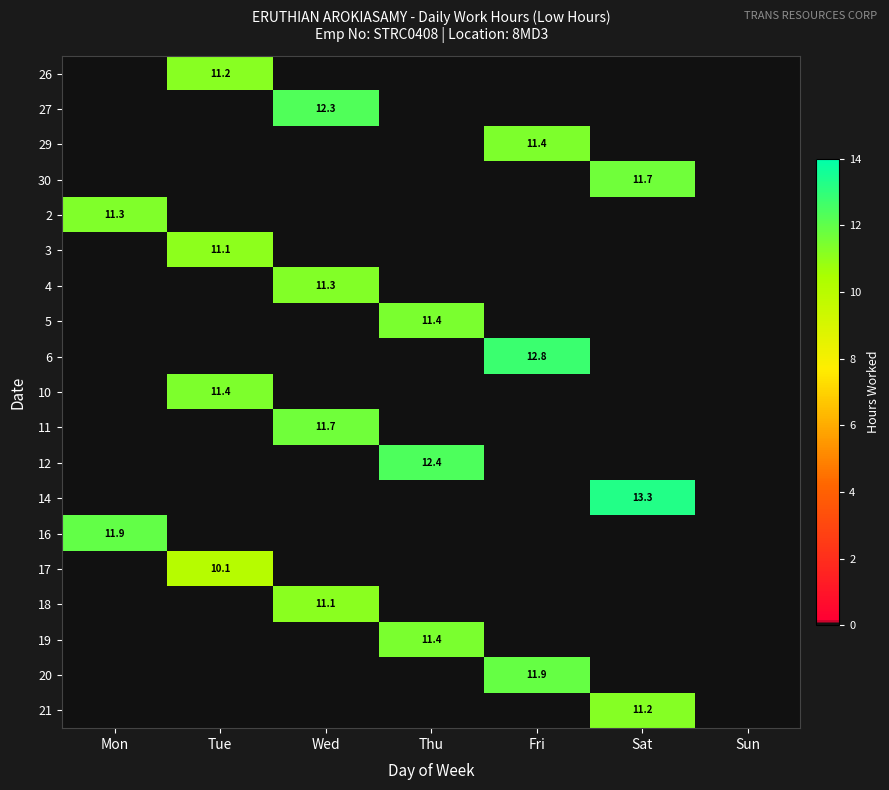

Is it true that 6 equals 7.6 at Fri?

False